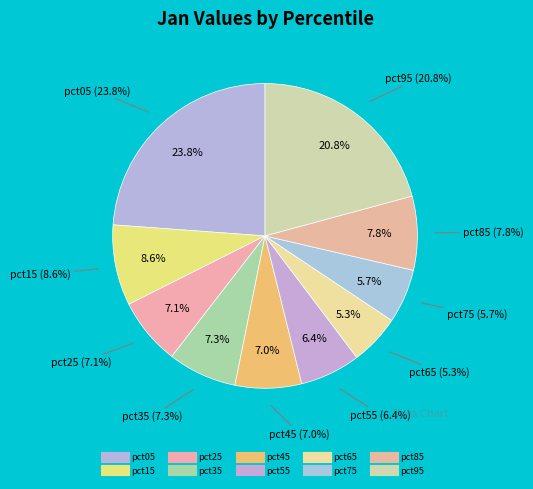

Rank the categories by value from lowest to highest.

pct65, pct75, pct55, pct45, pct25, pct35, pct85, pct15, pct95, pct05